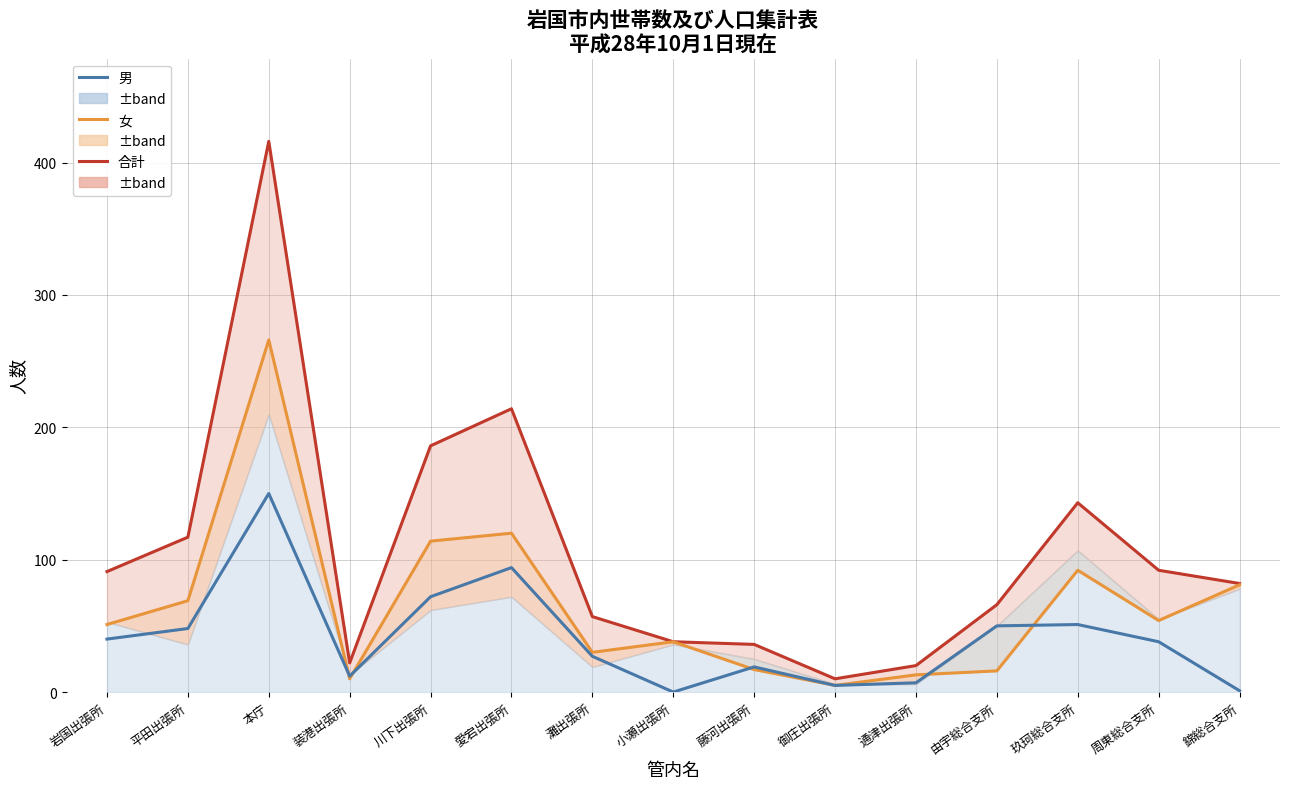

At which category is the sum across all series the highest?

本庁